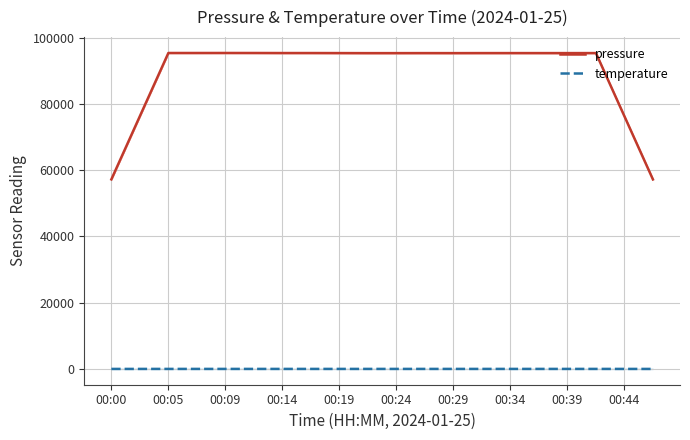

Reading right to left, transcribe all the data shown in this chart.

pressure: 57240.6	76312.4	95394.5	95388.1	95387.8	95390.2	95391.1	95379.6	95386.8	95378.3	95375.9	95390.1	95404.2	95403.6	95418.5	95422.2	95417.2	95416.0	76335.0	57248.6
temperature: 7.3	9.7	12.1	12.1	12.2	12.2	12.2	12.2	12.2	12.1	12.1	12.2	12.2	12.2	12.3	12.3	12.3	12.3	9.9	7.4